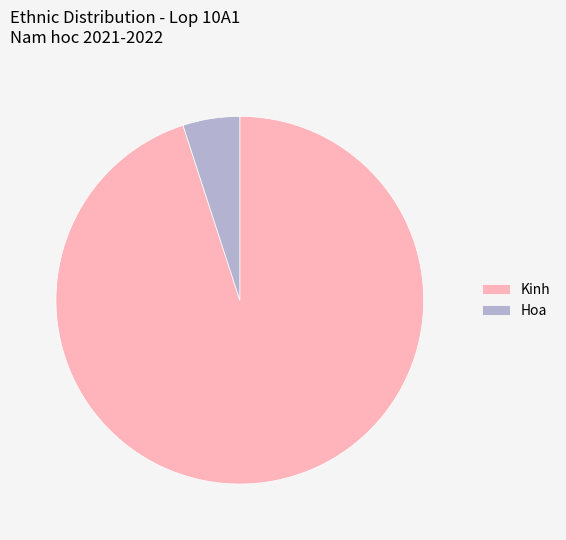

Combined, do Kinh and Hoa account for over 50%?

Yes